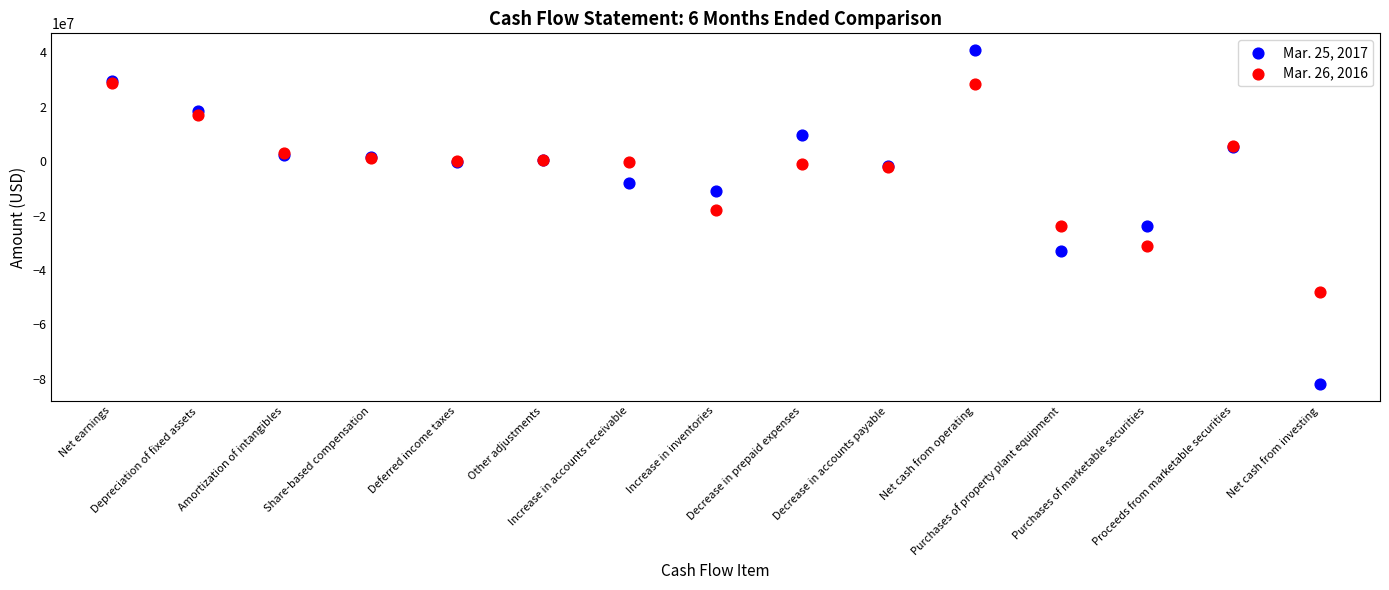

What are all the series names shown in the legend?

Mar. 25, 2017, Mar. 26, 2016